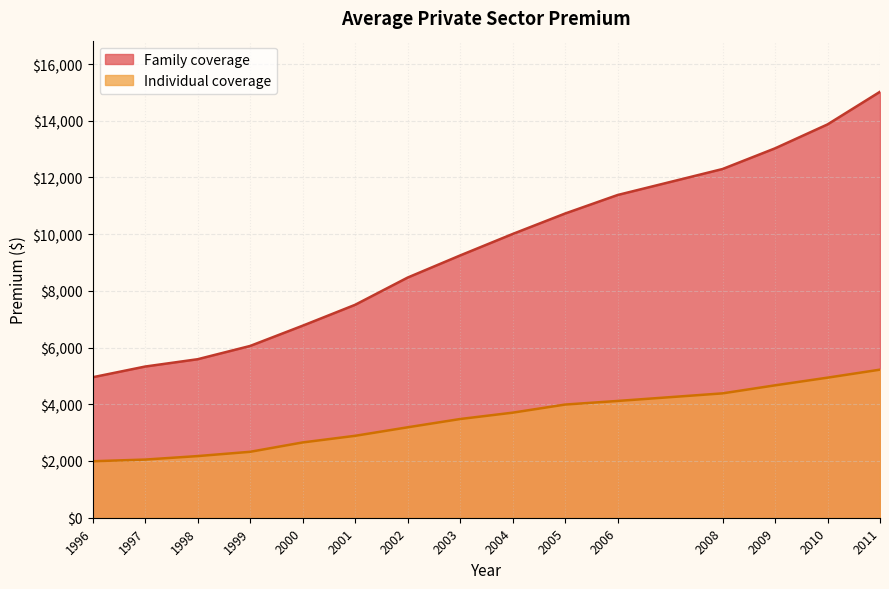

Reading left to right, extract all data points from this chart.

Family coverage: 1996=4954	1997=5332	1998=5590	1999=6058	2000=6772	2001=7509	2002=8469	2003=9249	2004=10006	2005=10728	2006=11381	2008=12298	2009=13027	2010=13871	2011=15022
Individual coverage: 1996=1992	1997=2051	1998=2174	1999=2325	2000=2655	2001=2889	2002=3189	2003=3481	2004=3705	2005=3991	2006=4118	2008=4386	2009=4669	2010=4940	2011=5222